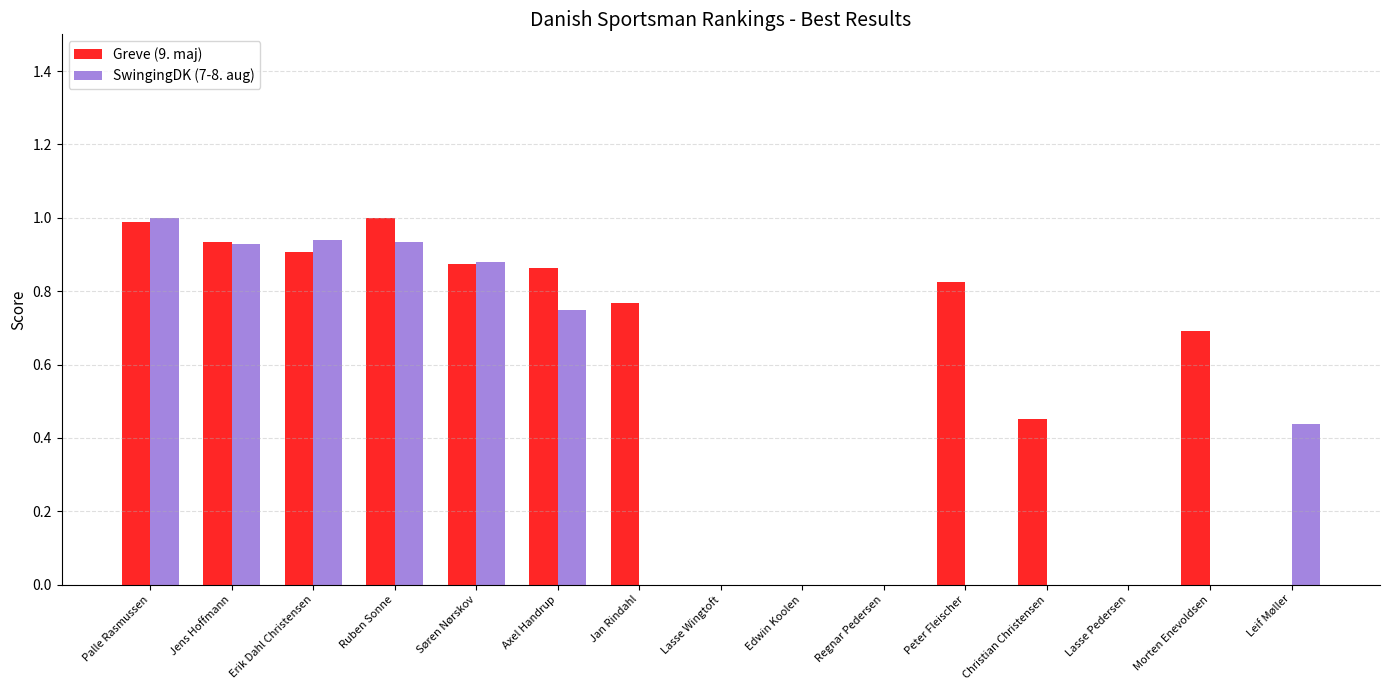

The value of SwingingDK (7-8. aug) at Morten Enevoldsen is 0.6. True or false?

False